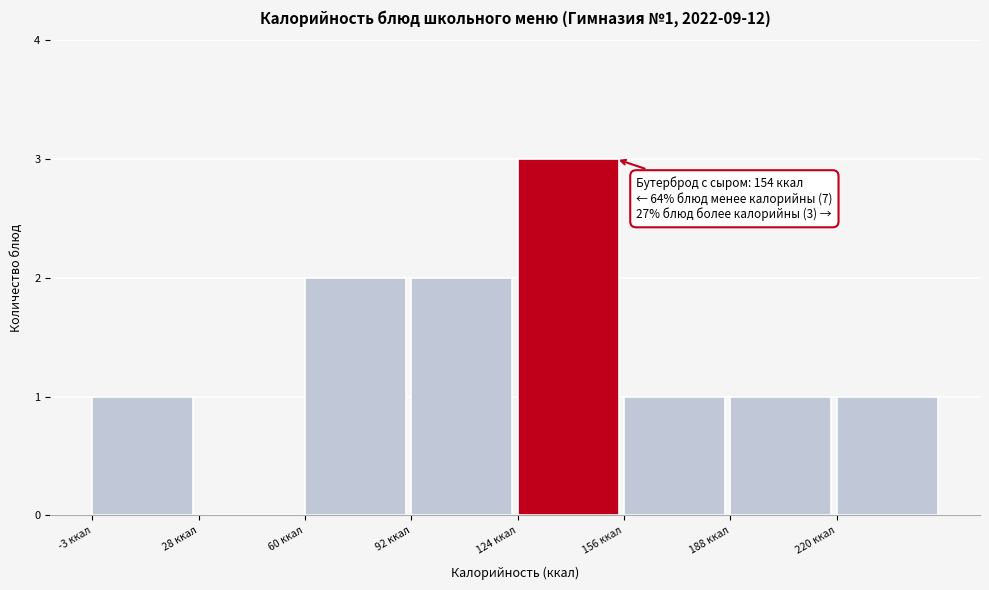

Over which range of the x-axis is the bar tallest?

125 to 155